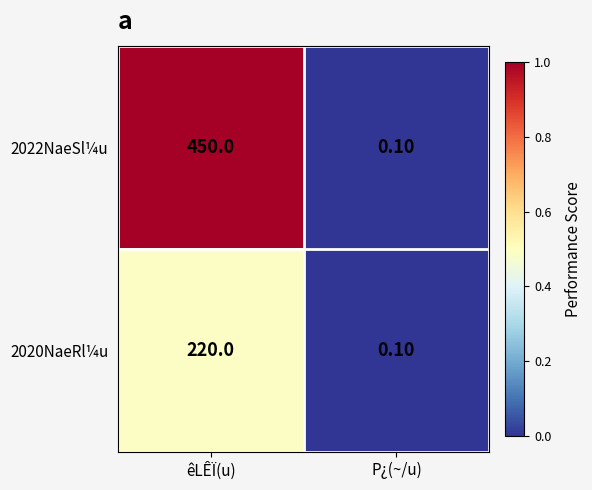

How many series are shown in this chart?

2